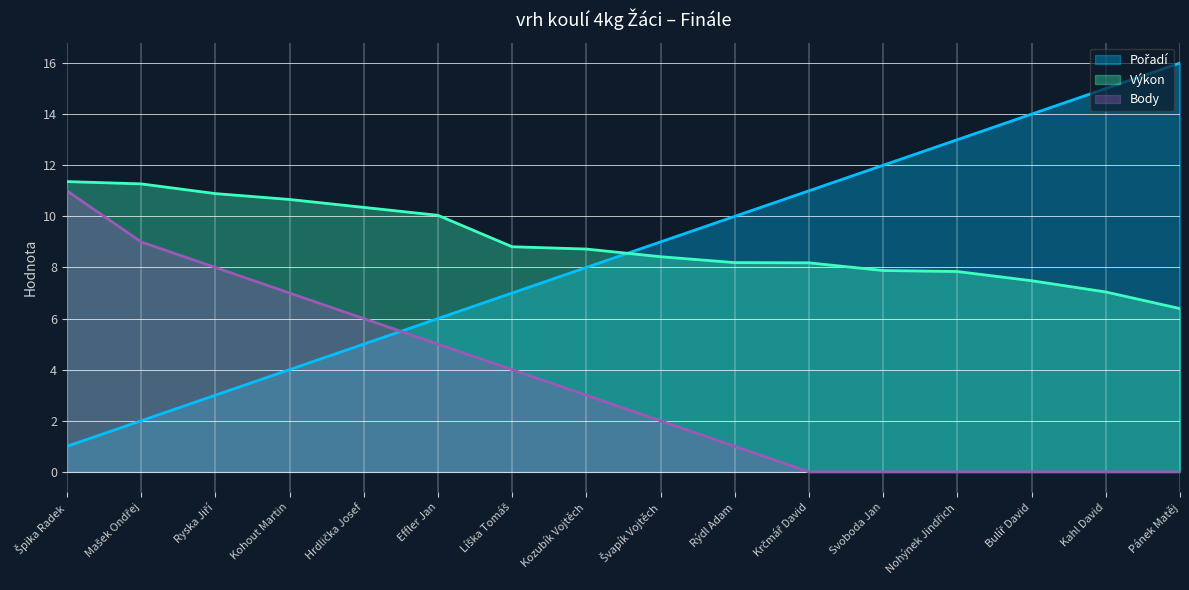

True or false: Body has a value of 4.2 at Hrdlička Josef.

False